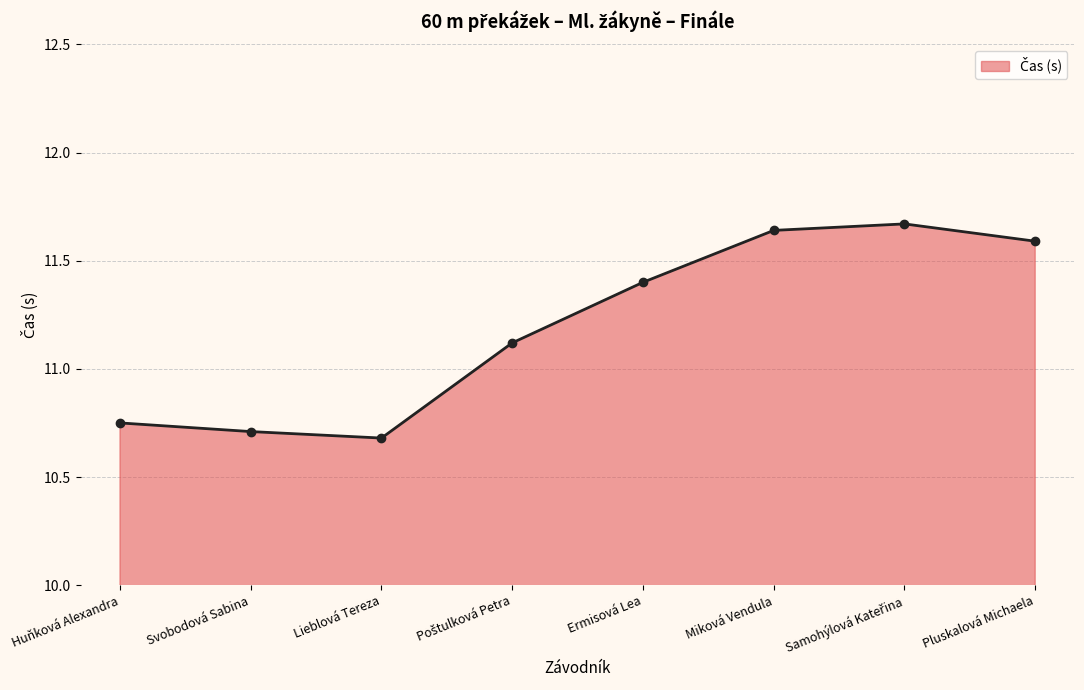

The chart shows a value of 11.6 at Pluskalová Michaela. True or false?

True